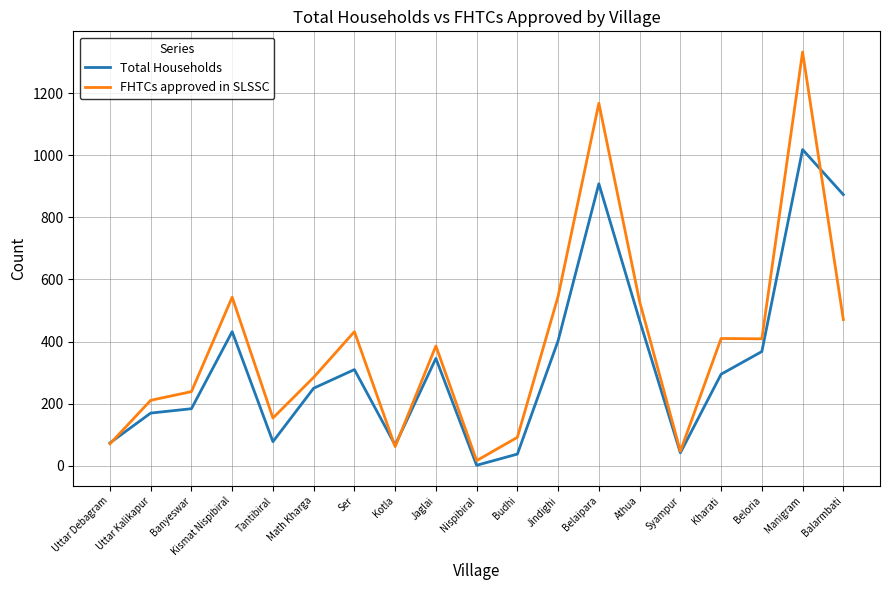

Which category has the highest value across all series?

Manigram